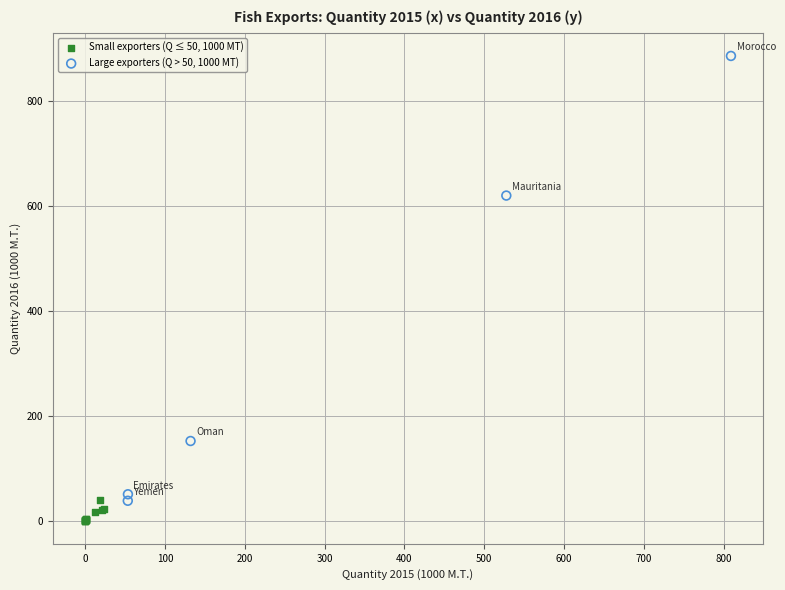

Which series contains the lowest Y value?

Small exporters (Q ≤ 50, 1000 MT)